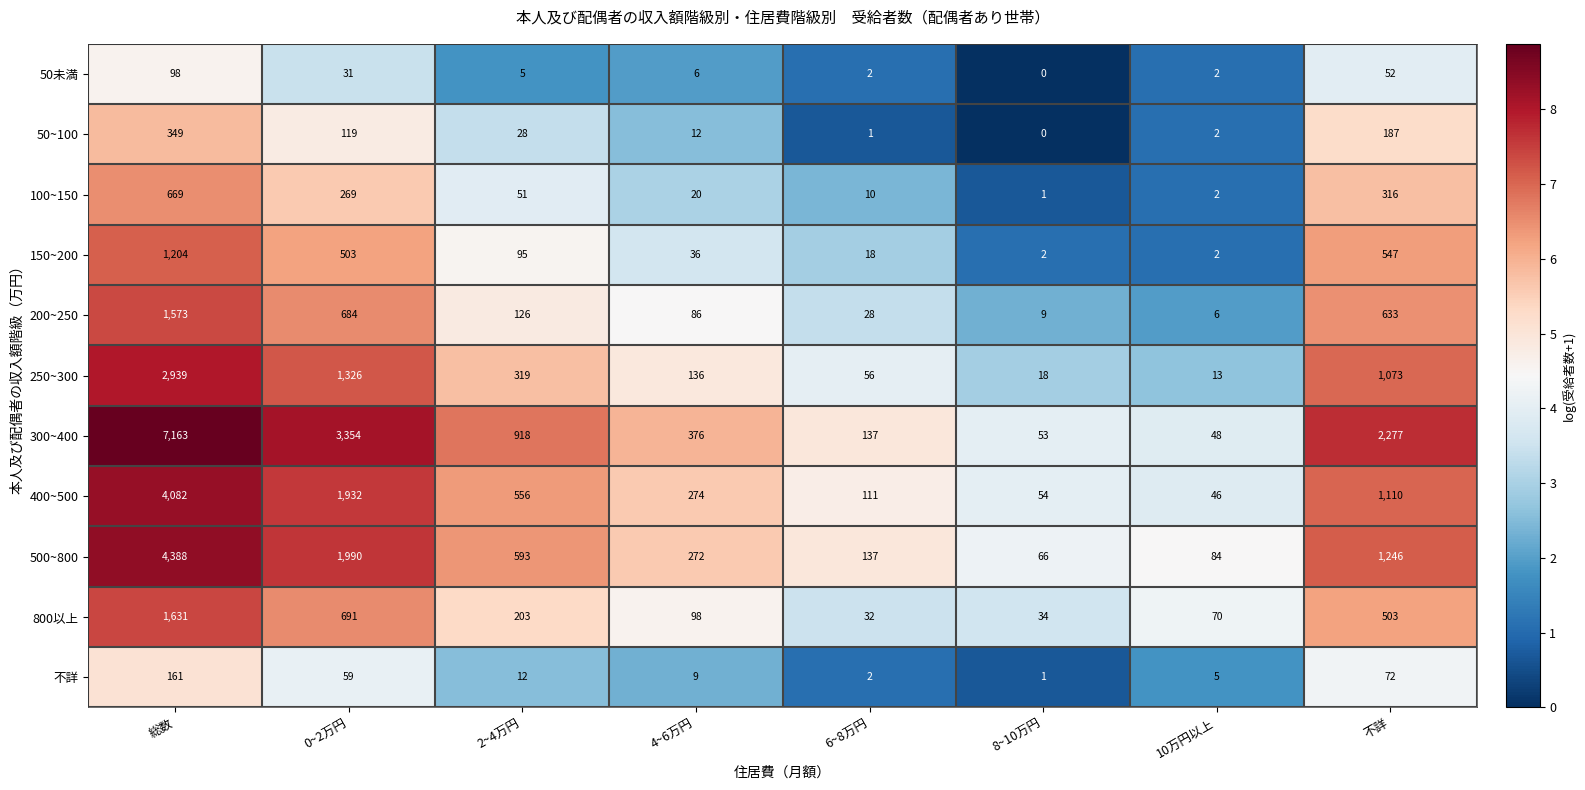

Rank the series by their maximum value, from highest to lowest.

300~400, 500~800, 400~500, 250~300, 800以上, 200~250, 150~200, 100~150, 50~100, 不詳, 50未満